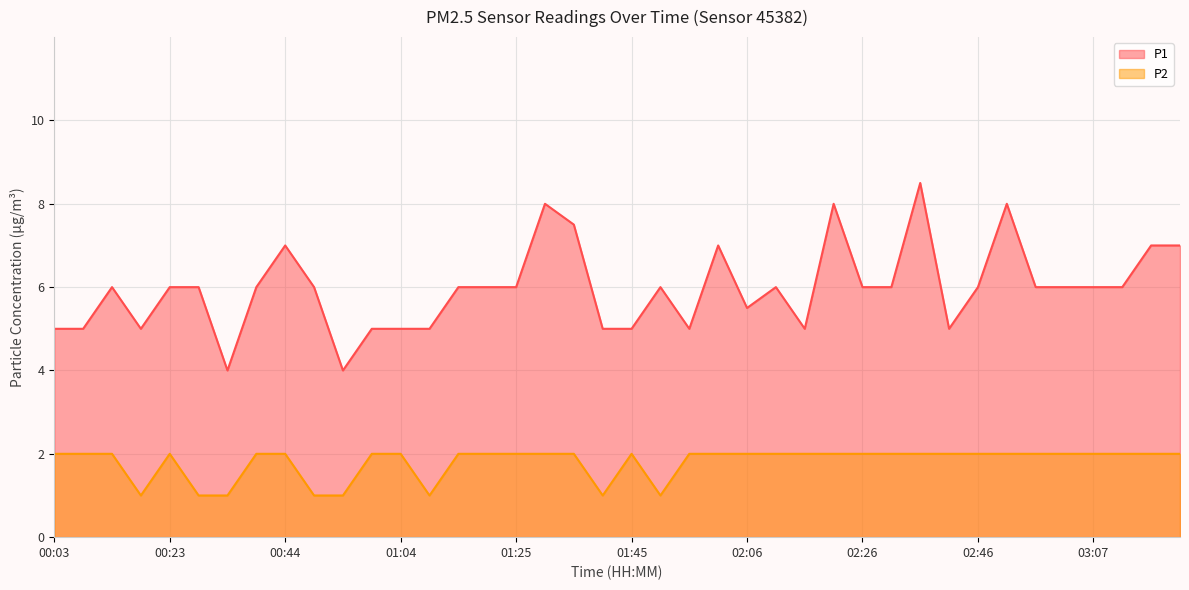

Count the number of data series in this chart.

2